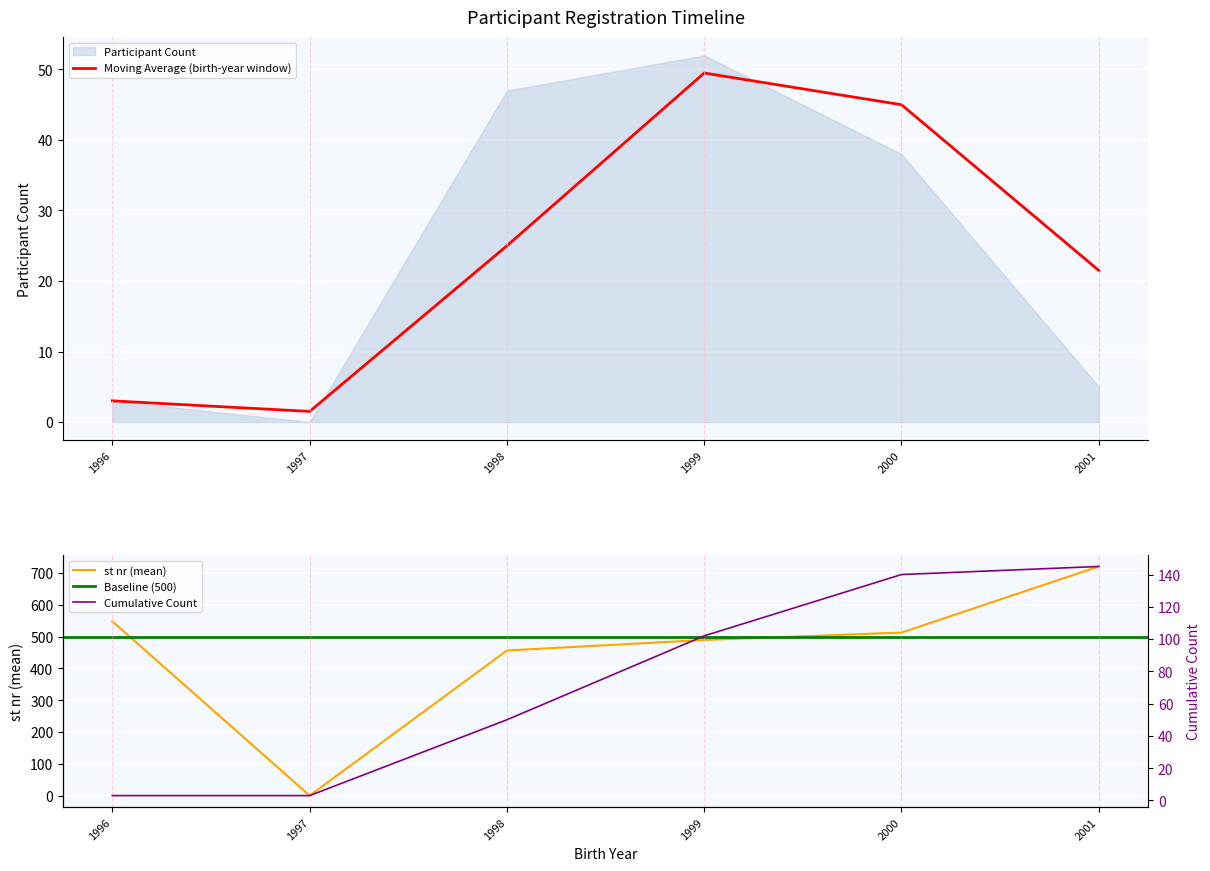

Which category has the highest value across all series?

1999